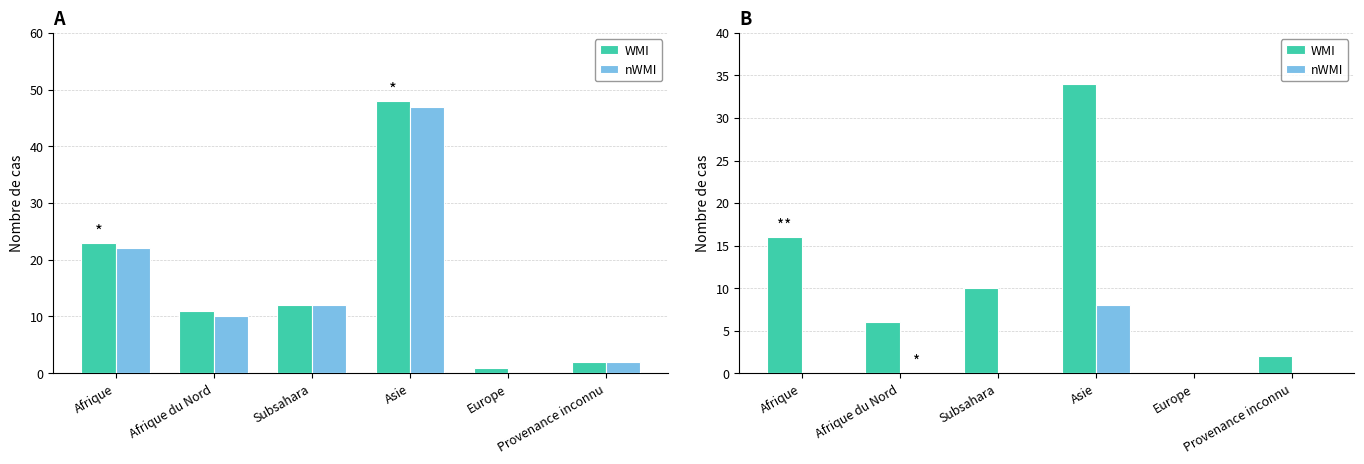

Are the bars horizontal?

No